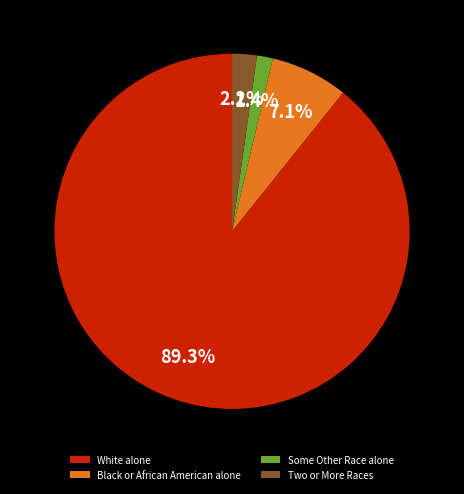

To the nearest percent, what percentage of the pie is Black or African American alone?

7%